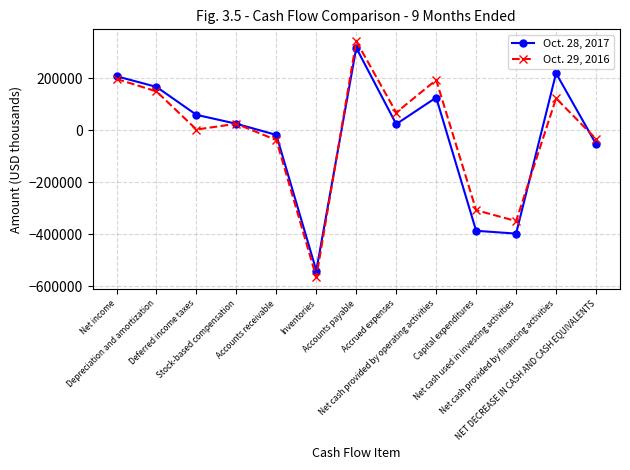

After their last crossing, which series has the higher values: Oct. 29, 2016 or Oct. 28, 2017?

Oct. 29, 2016